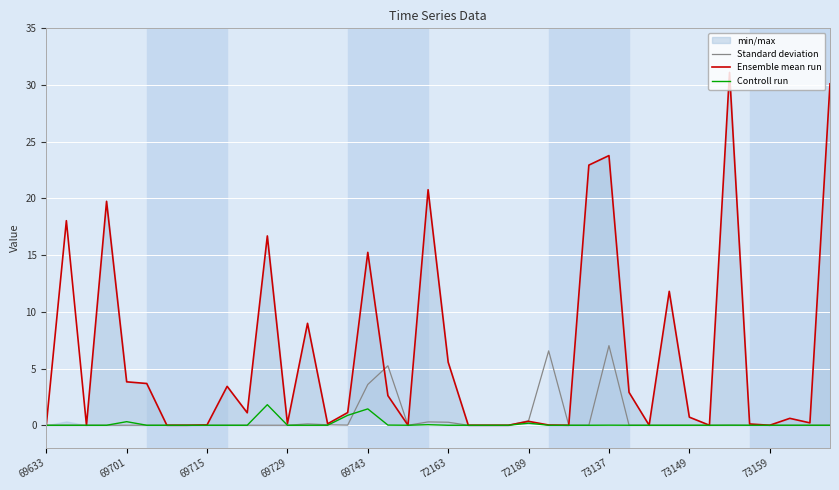

What is the sum of all Ensemble mean run values?

245.8